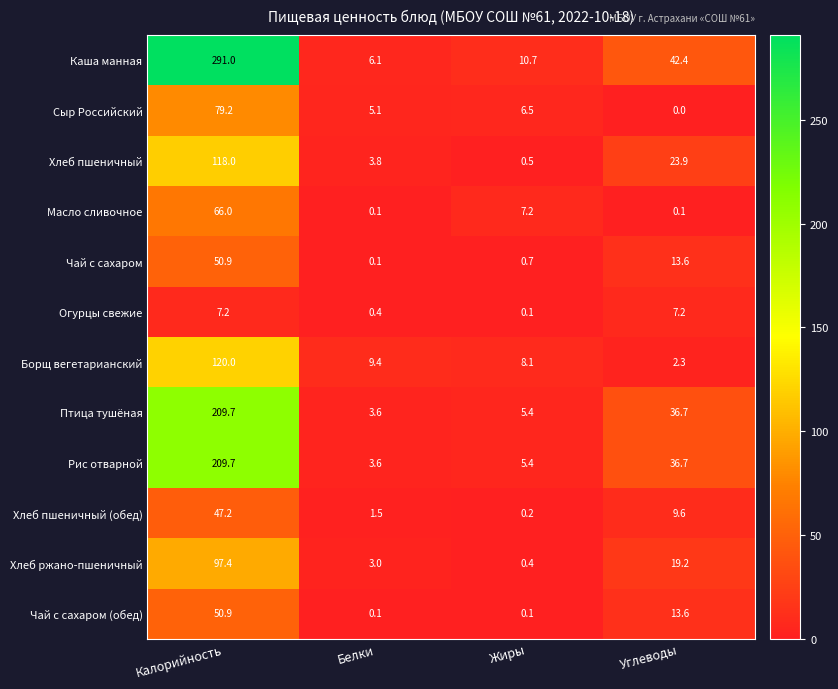

What is the total value across all series at Углеводы?

205.3